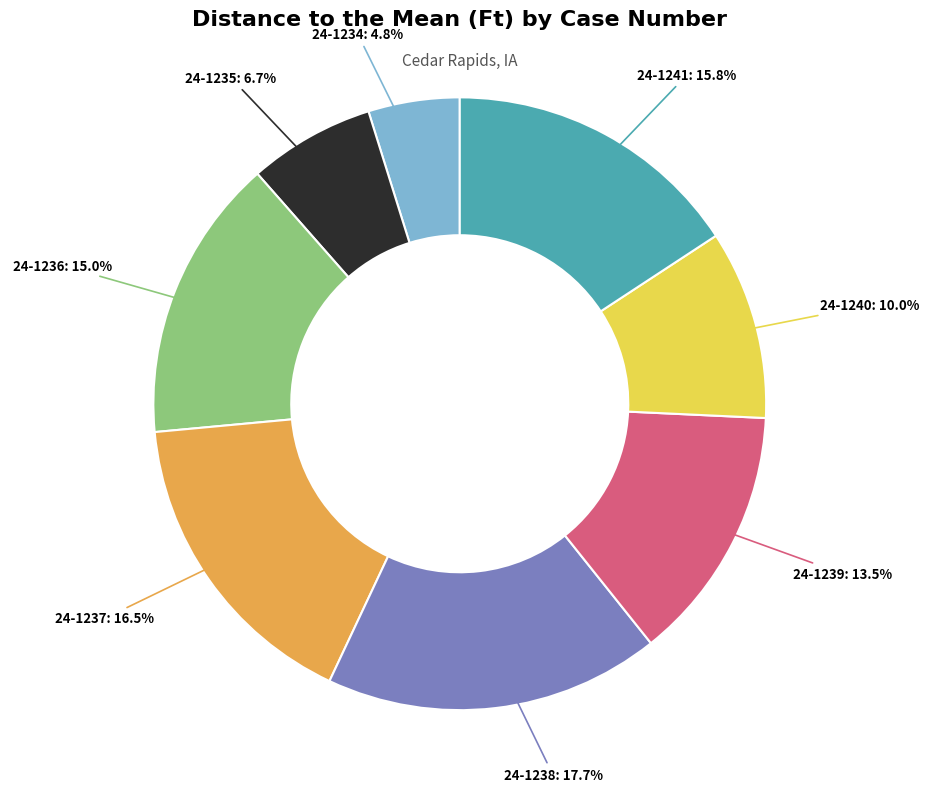

Does any single category account for the majority?

No